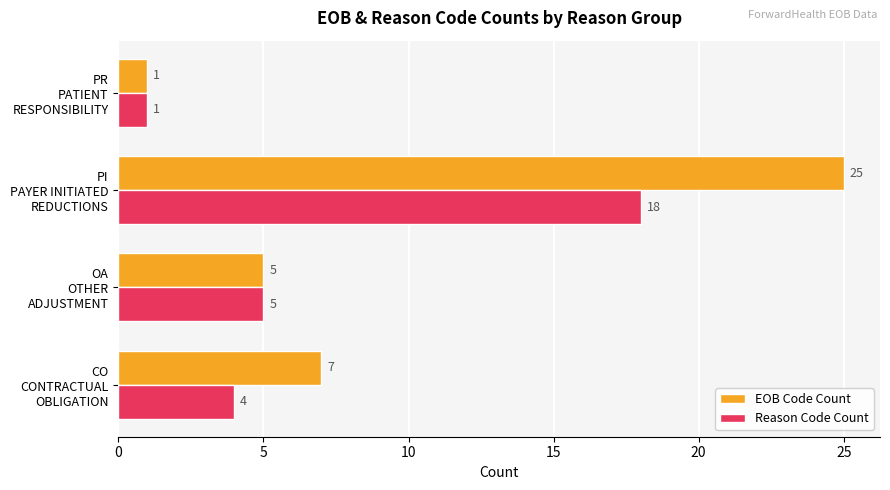

Which series has the largest total across all categories?

EOB Code Count